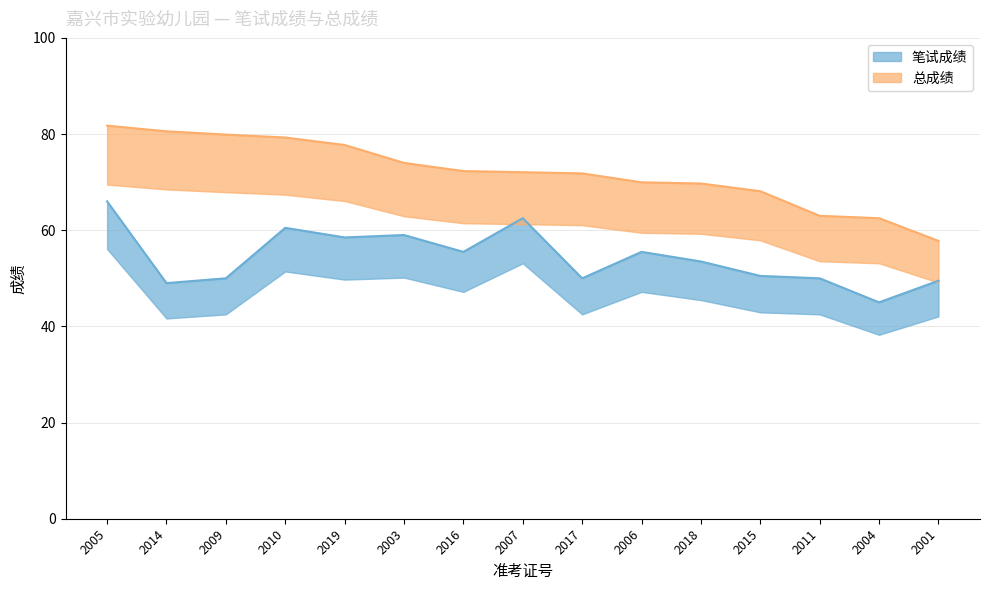

Is the value of 总成绩 at 2019 greater than the value of 笔试成绩 at 2018?

Yes